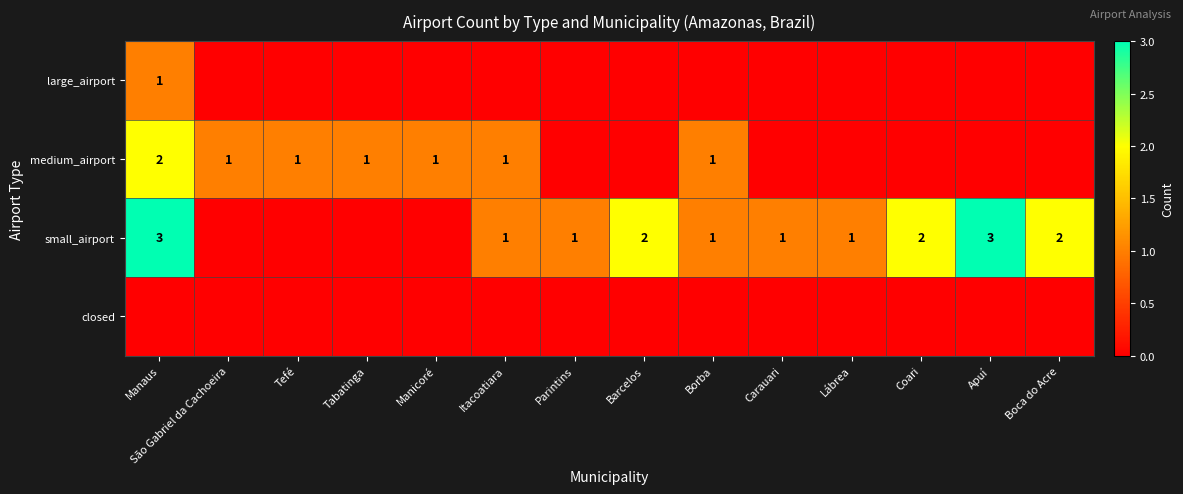

Is it true that small_airport equals 2 at Coari?

True